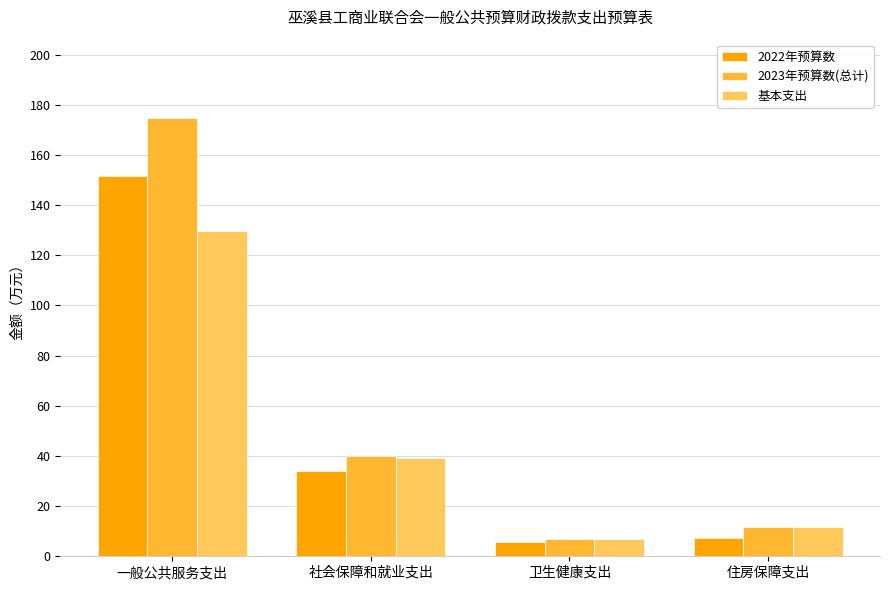

The 2023年预算数(总计) series shows 3.1 at 住房保障支出. True or false?

False